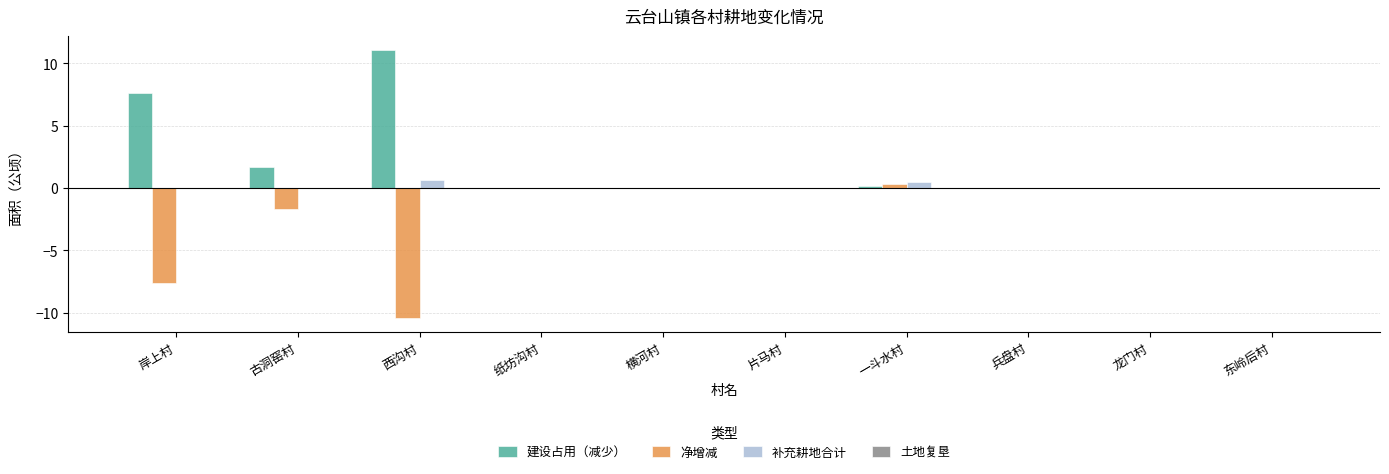

Which series has the largest total across all categories?

建设占用（减少）